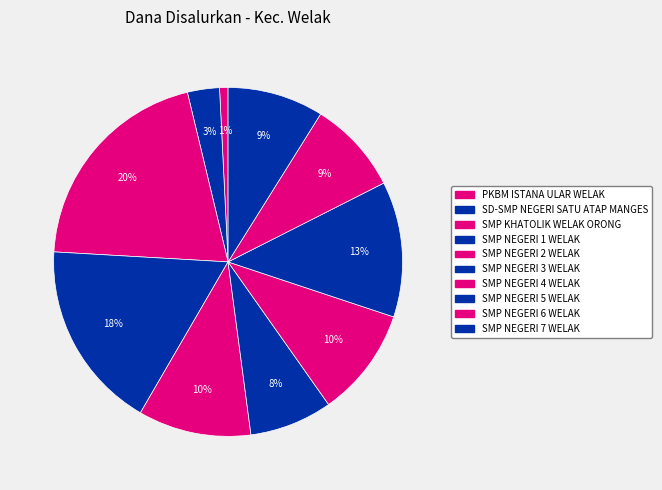

What is the change in value from SMP NEGERI 1 WELAK to SMP NEGERI 2 WELAK?

-30375000